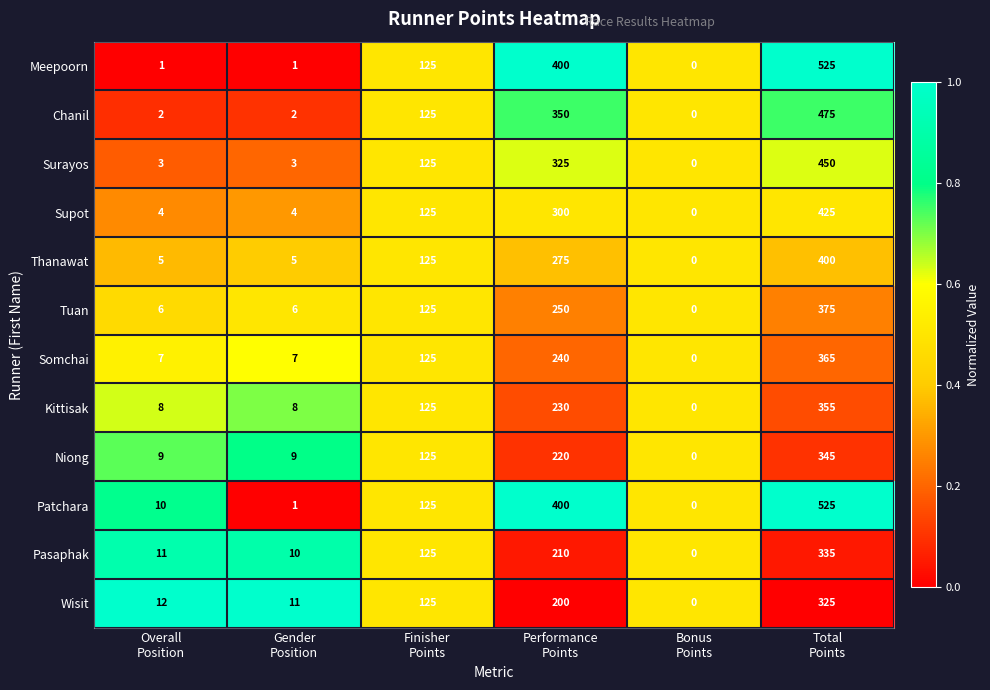

What is the average value of the Niong series?

118